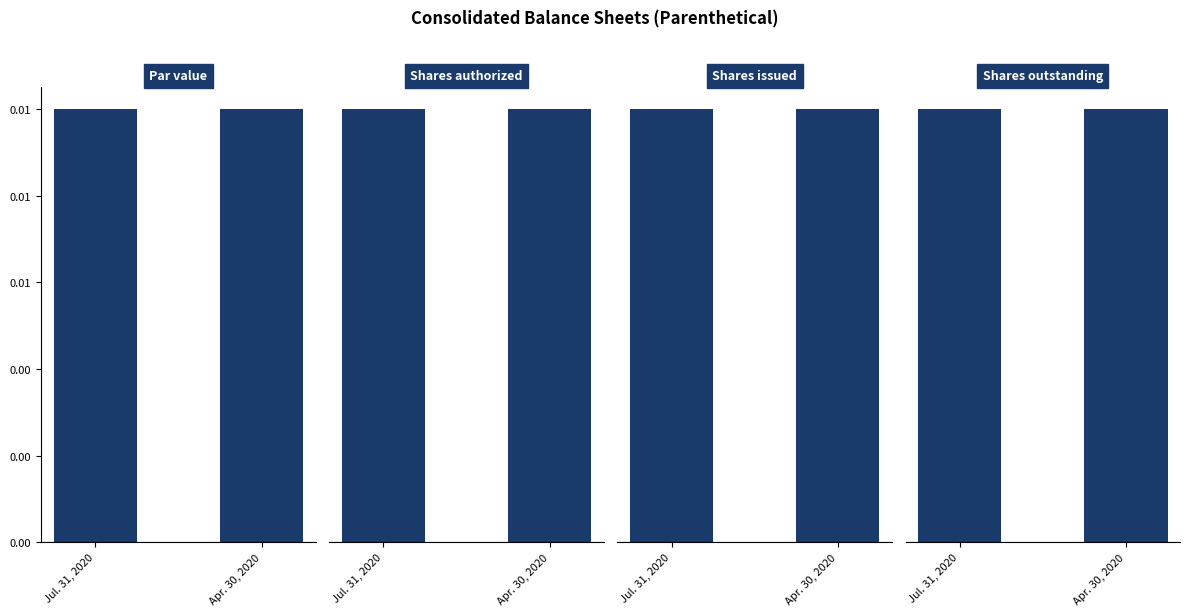

What is the spread (max minus min) of values at Apr. 30, 2020?

6000000.0